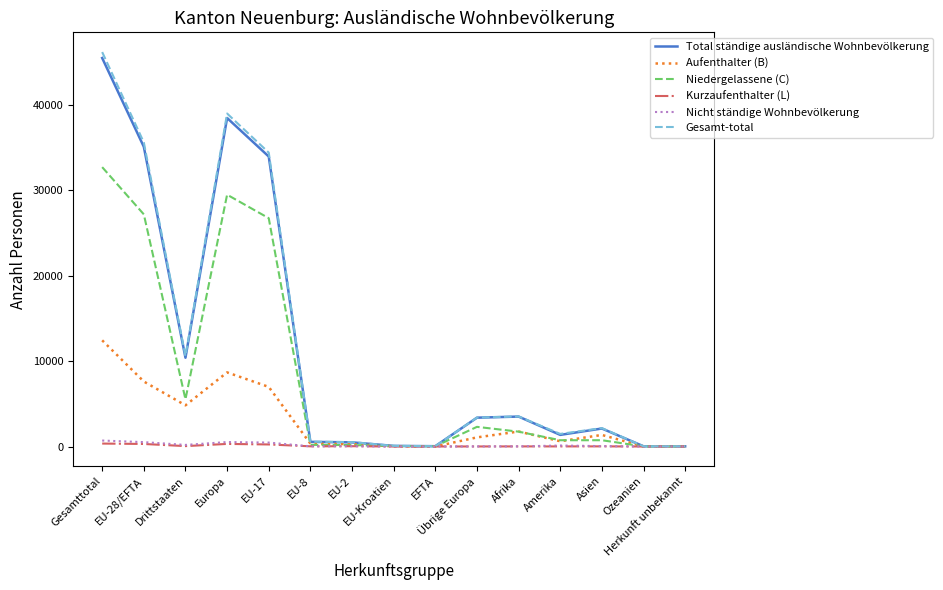

What is the maximum value for Niedergelassene (C)?

32726